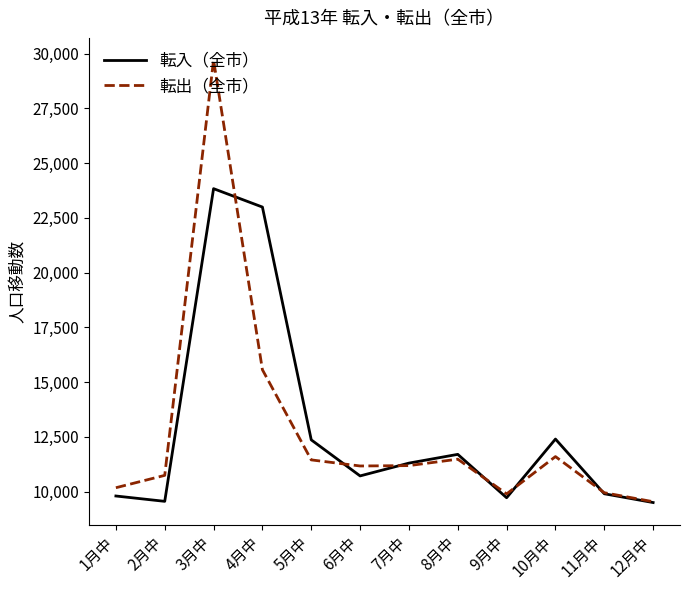

The value of 転出（全市） at 5月中 is 16254. True or false?

False